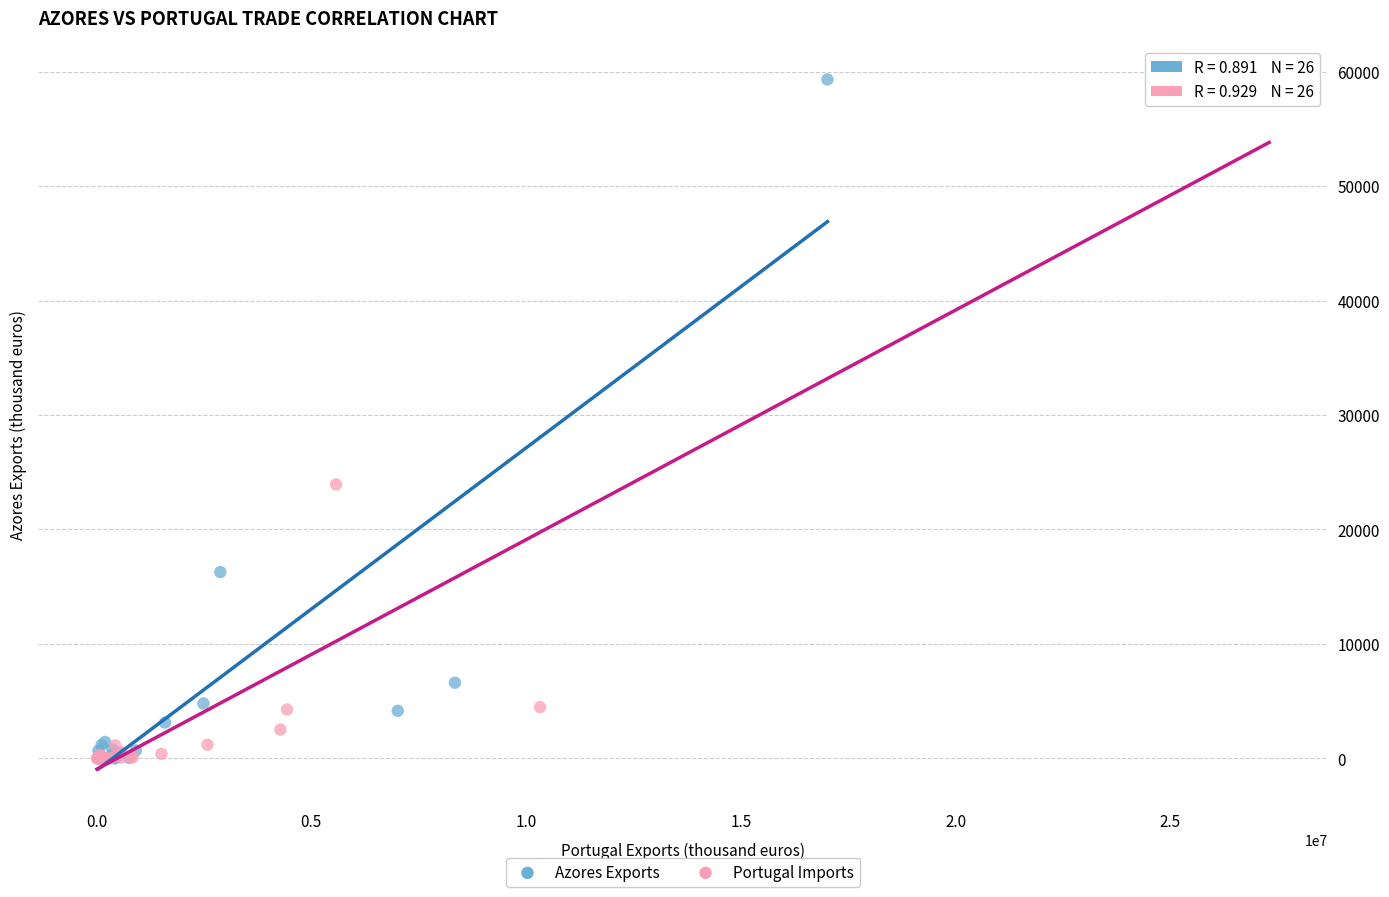

Which series has the largest Y range (max minus min)?

Azores Exports